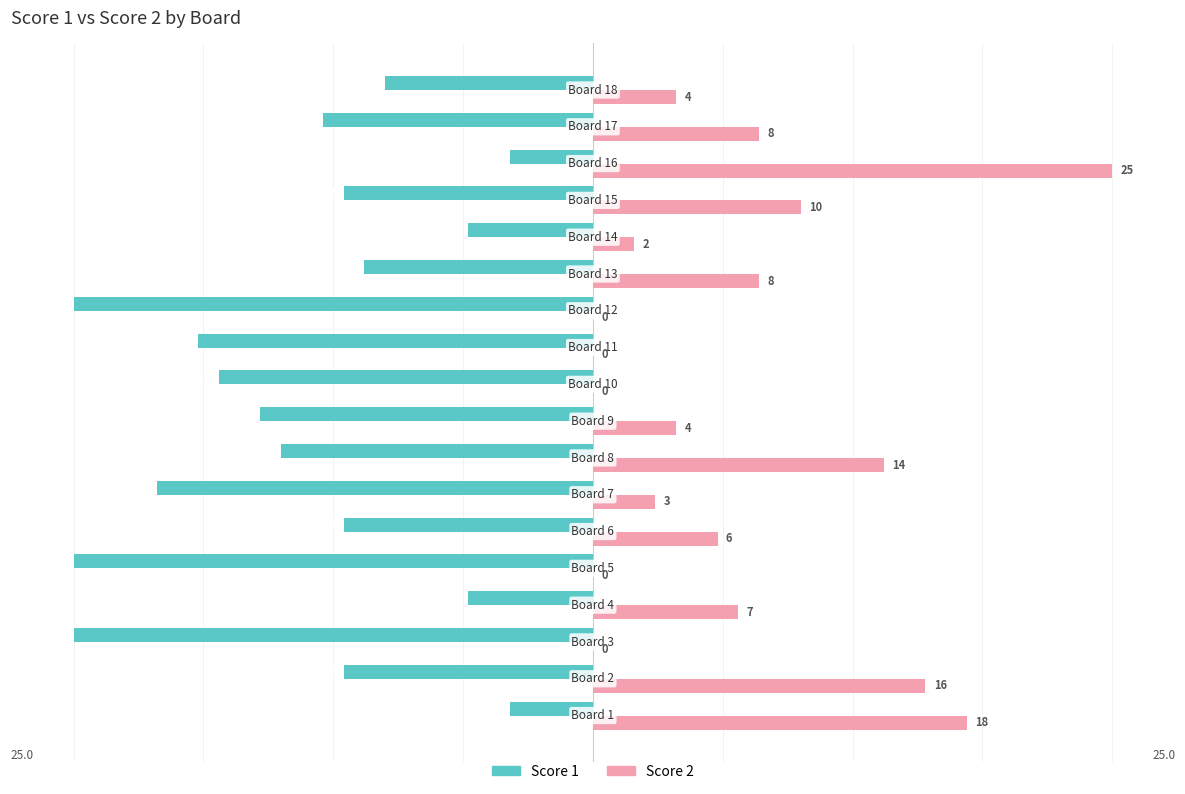

What is the highest value of the Score 1 series?

-4